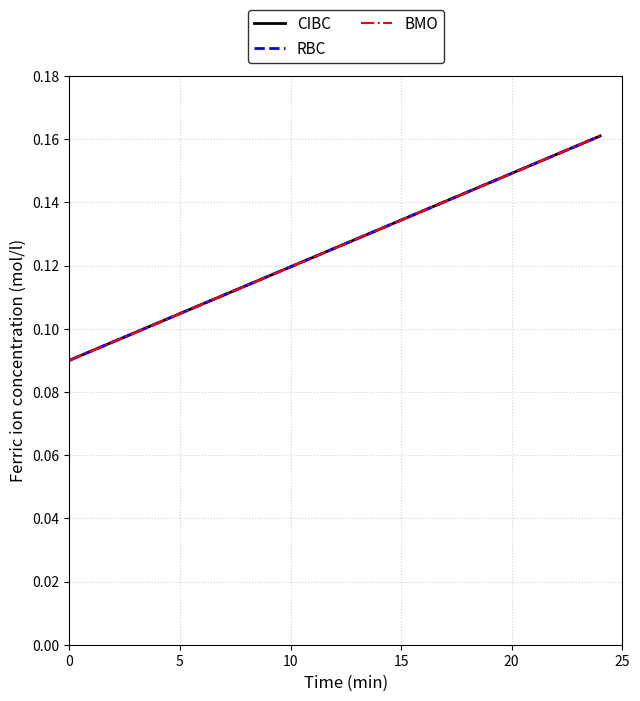

List the series in order of their peak value, highest first.

CIBC, RBC, BMO